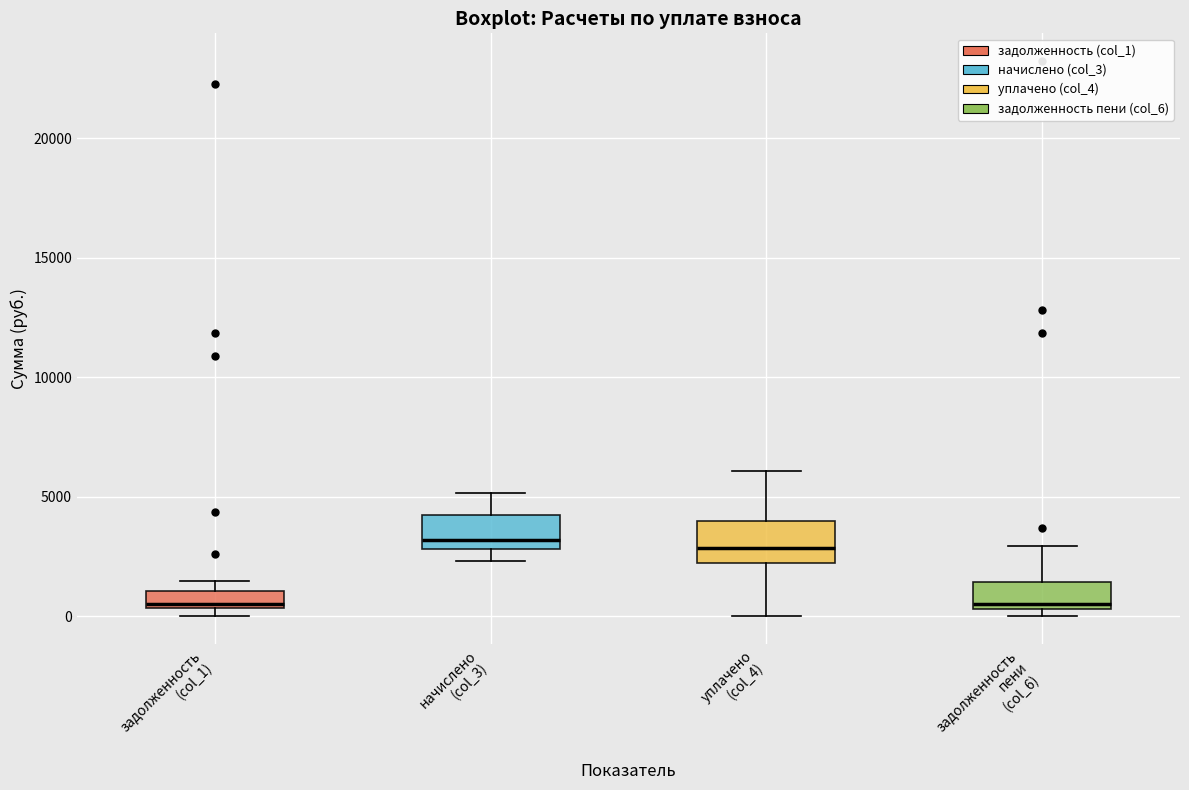

Where is the lower edge of the box for начислено (col_3) on the y-axis? The values are not printed on the chart, so give them approximately, as read against the axis.

3000